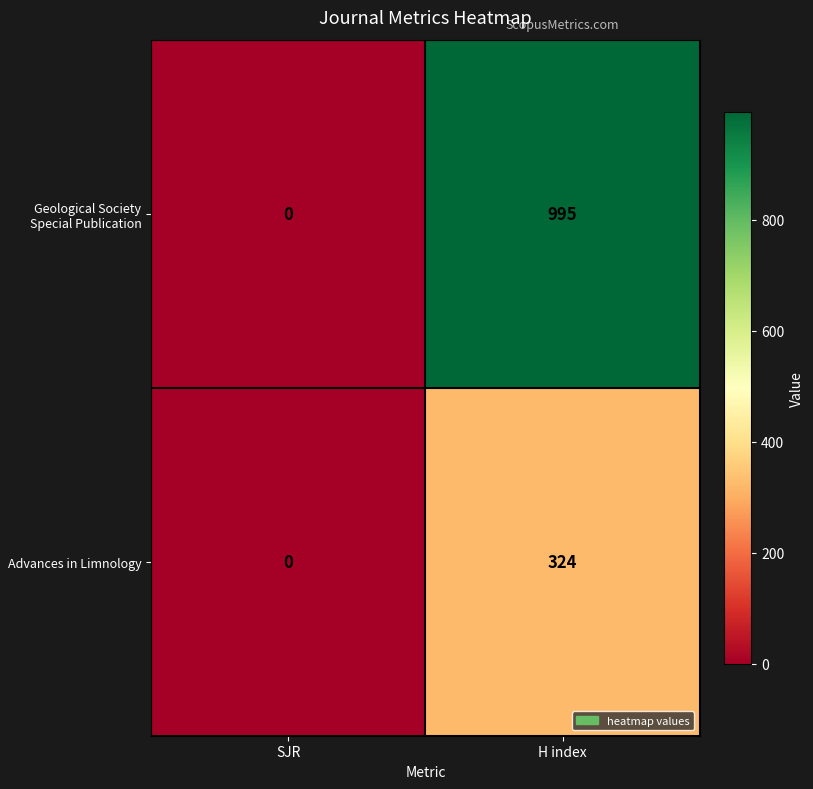

True or false: Geological Society Special Publication has a value of 1397 at H index.

False